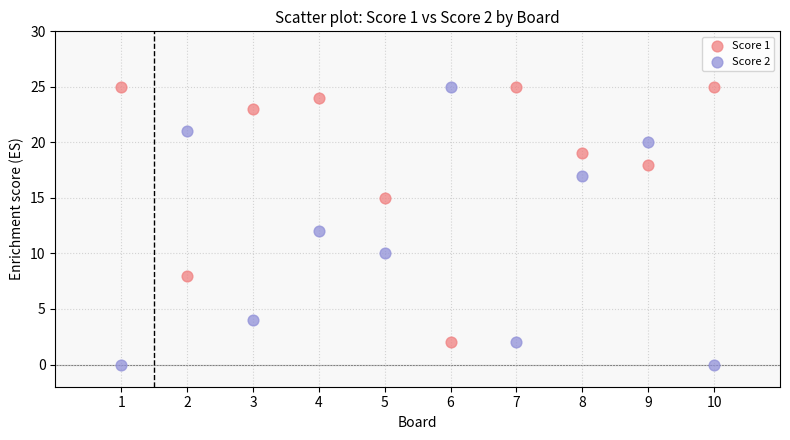

What are all the series names shown in the legend?

Score 1, Score 2